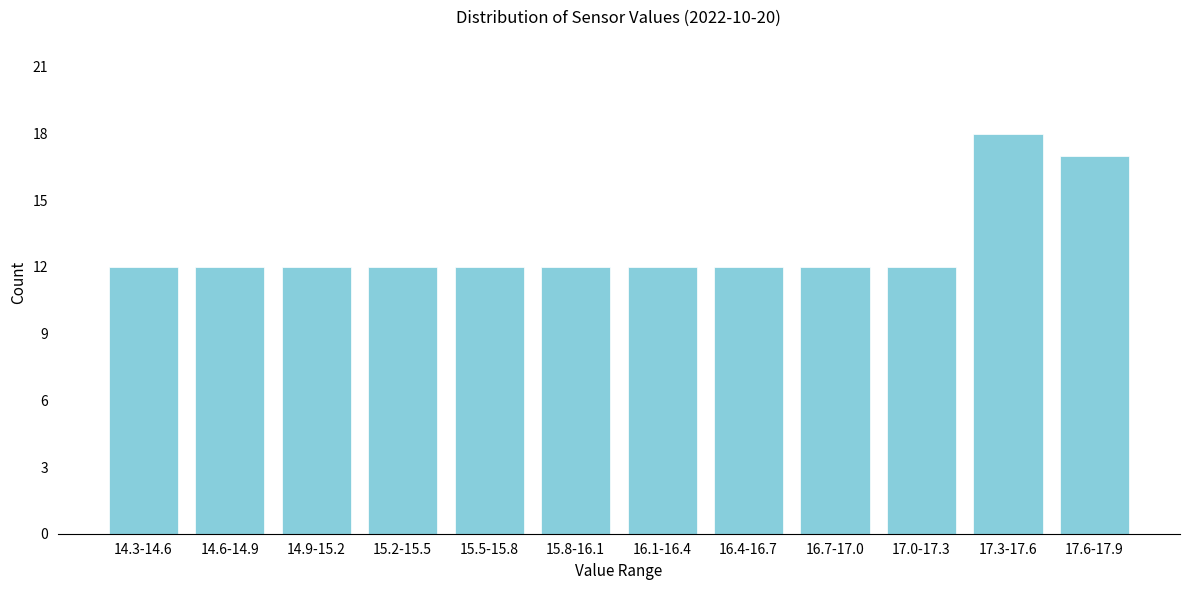

Reading right to left, transcribe all the data shown in this chart.

17.6-17.9=17	17.3-17.6=18	17.0-17.3=12	16.7-17.0=12	16.4-16.7=12	16.1-16.4=12	15.8-16.1=12	15.5-15.8=12	15.2-15.5=12	14.9-15.2=12	14.6-14.9=12	14.3-14.6=12